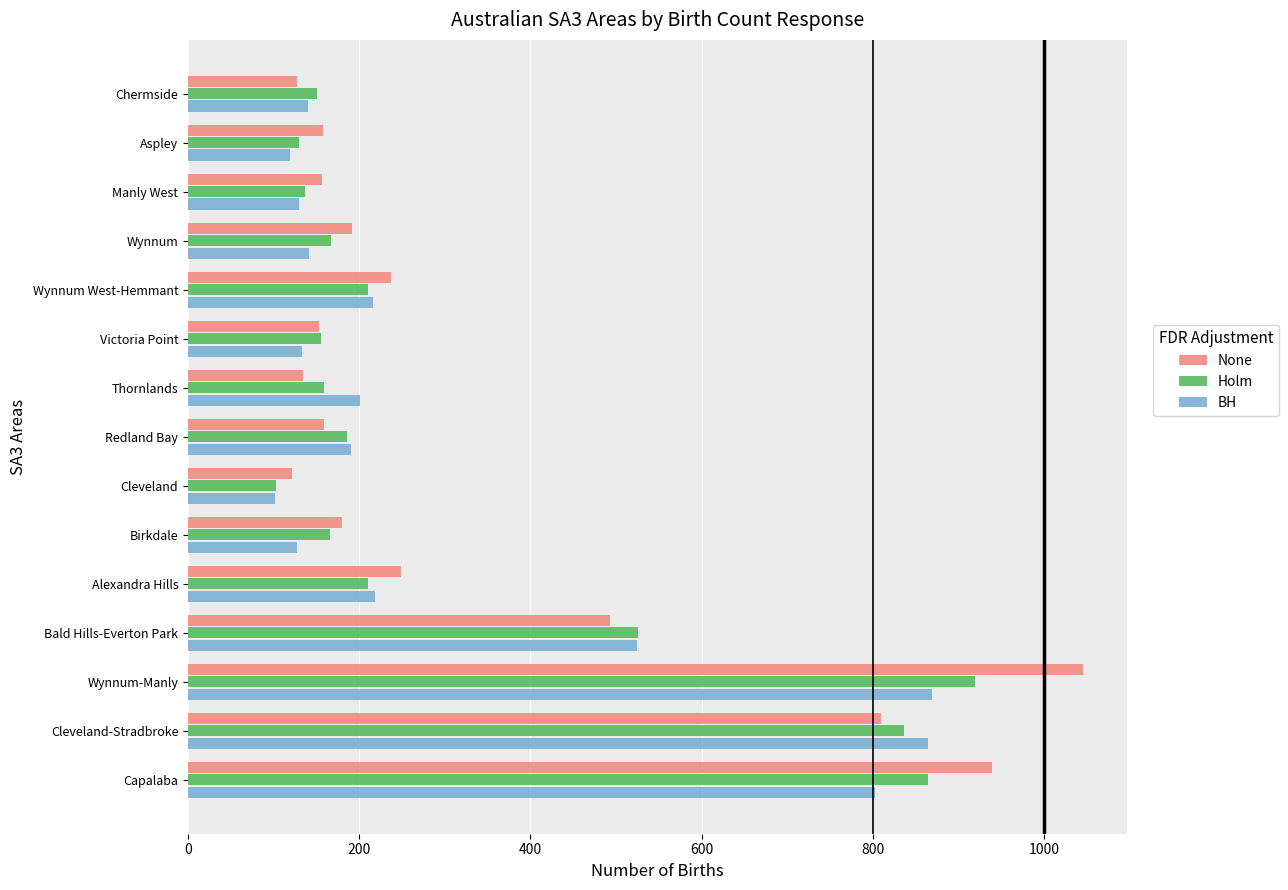

At how many categories does at least one series exceed 264?

4